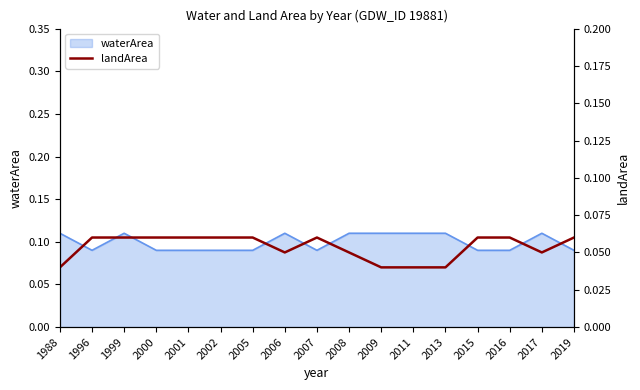

What is the value of the 4th point from the left?

0.1